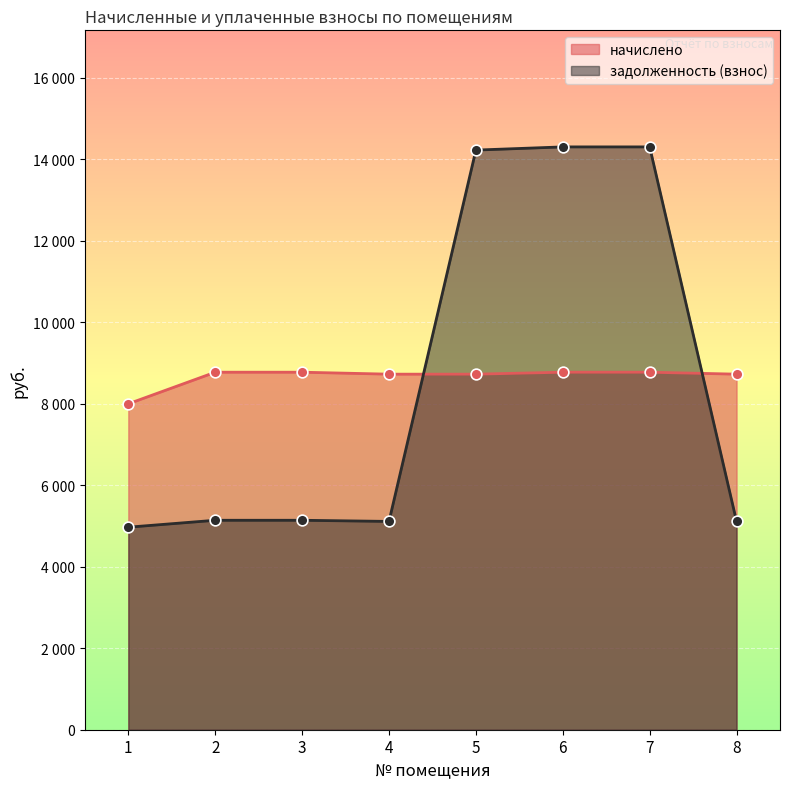

Which series contains the highest Y value?

задолженность (взнос)